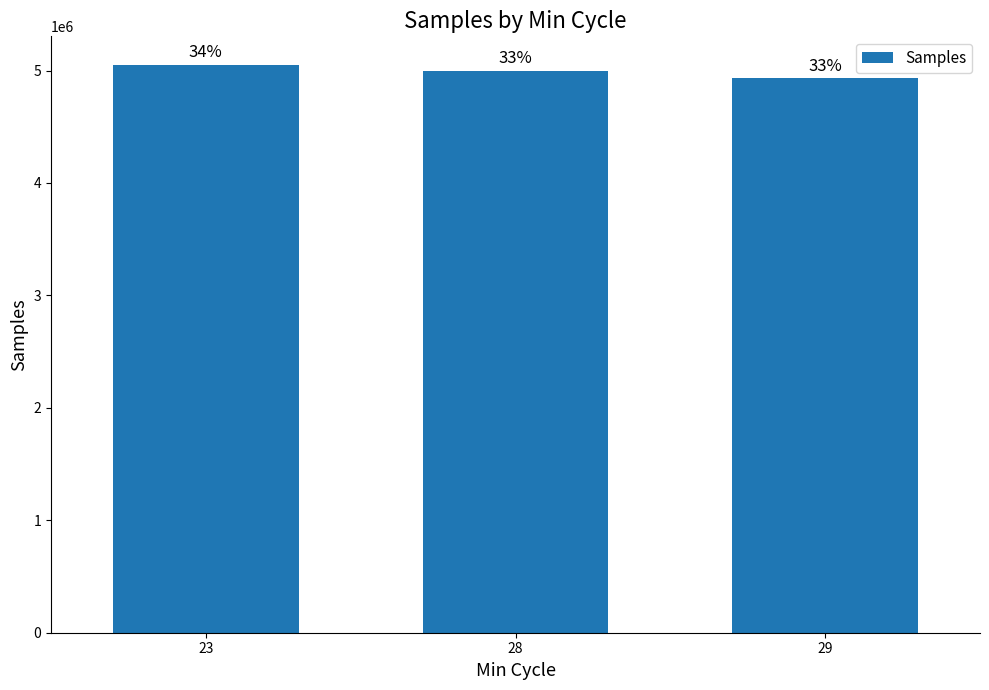

What is the smallest value displayed?

4931041